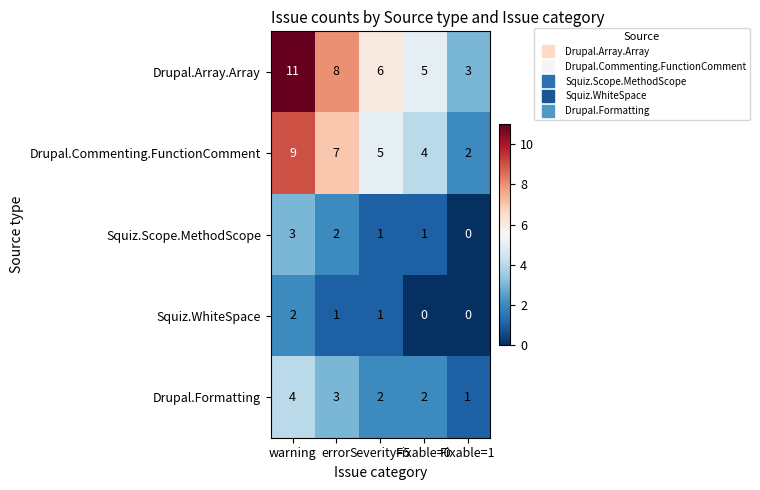

What is the difference between the Drupal.Array.Array values at error and warning?

3